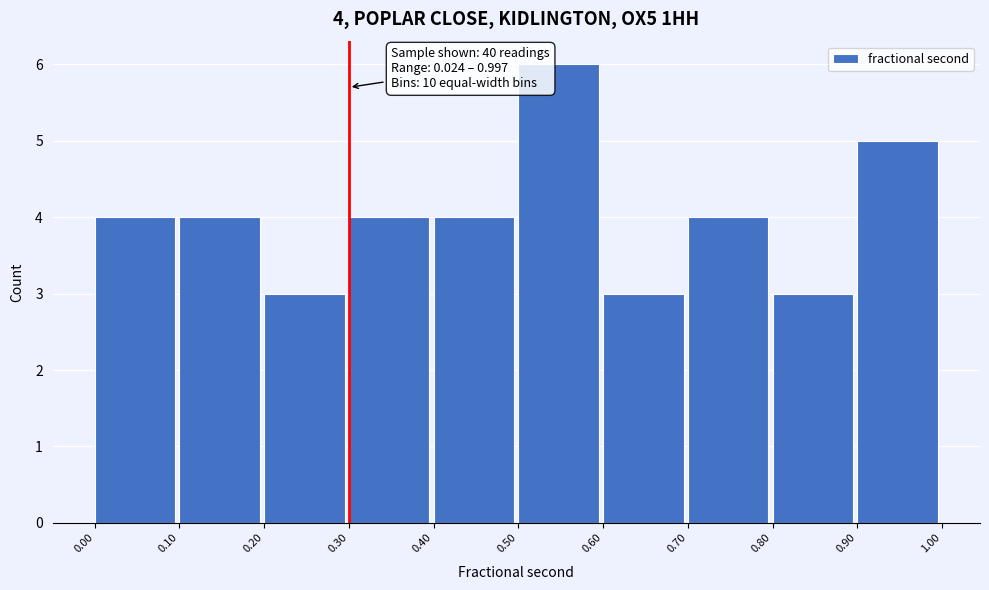

Which range on the x-axis has the tallest bar?

0.50 to 0.60